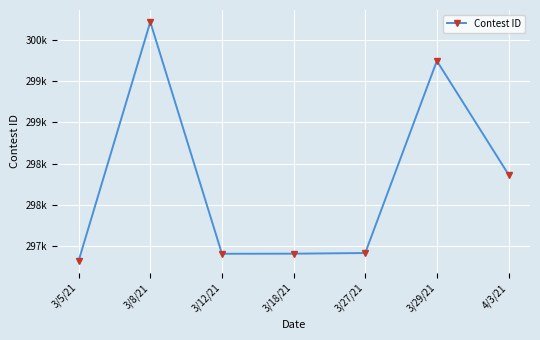

What is the label of the 3rd point from the right?

3/27/21